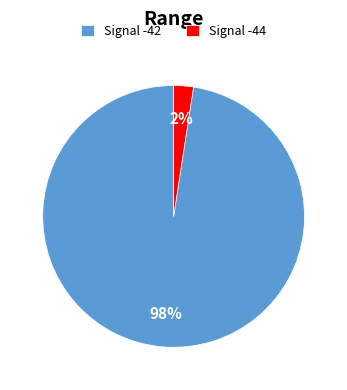

The Signal -44 slice represents 2% of the pie. True or false?

True